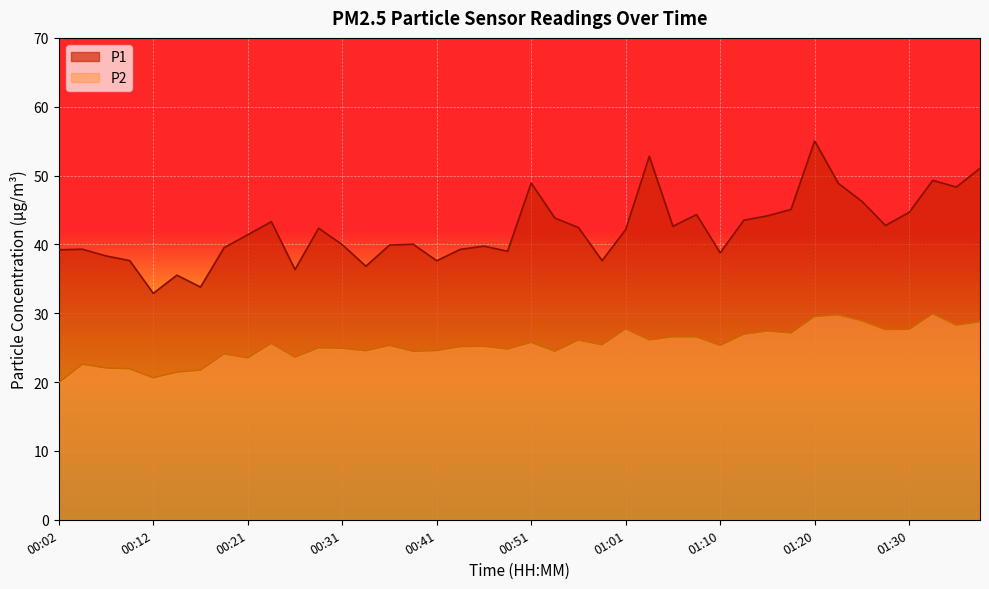

Which series changed the most between 00:53 and 01:01?

P2